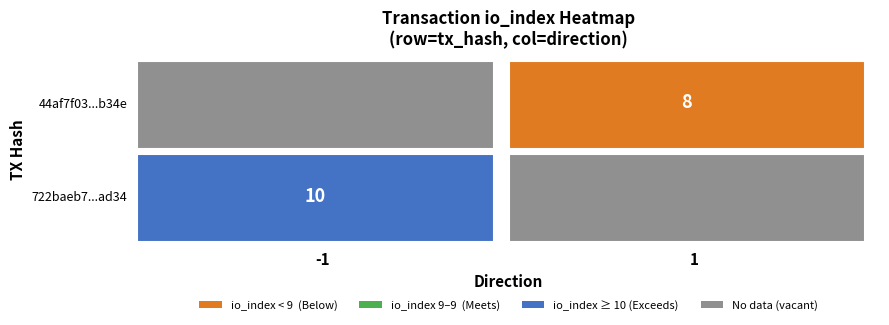

What is the approximate value of 44af7f03554871ea15178b0692c9dc13f8a5c4b at io_index?

8